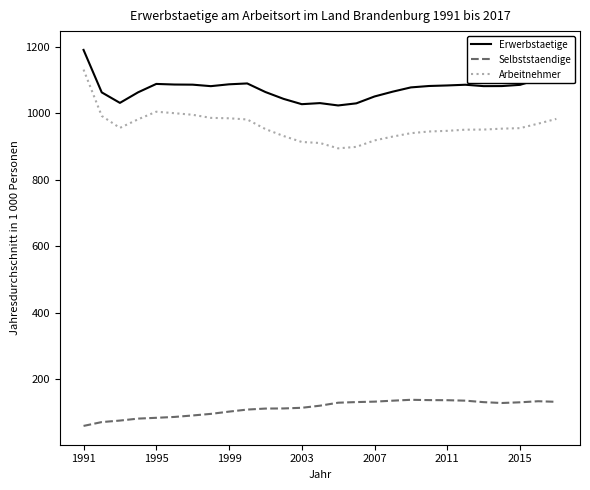

List the series in order of their peak value, lowest first.

Selbststaendige, Arbeitnehmer, Erwerbstaetige